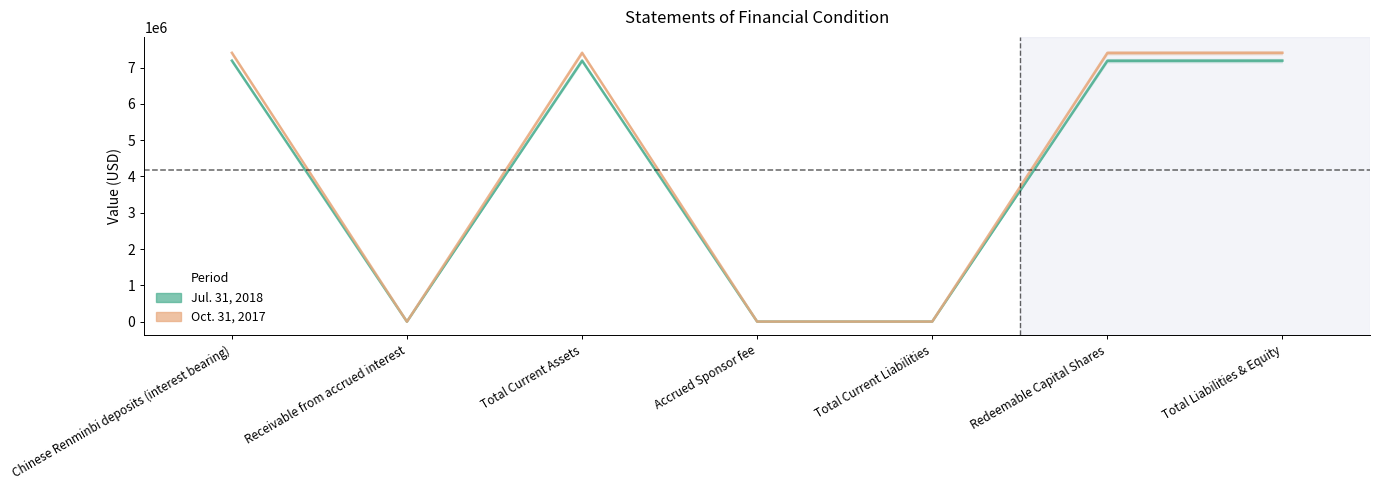

Reading left to right, transcribe all the data shown in this chart.

Jul. 31, 2018: 7190480	619	7191099	2443	2443	7188656	7191099
Oct. 31, 2017: 7406019	638	7406657	2516	2516	7404141	7406657